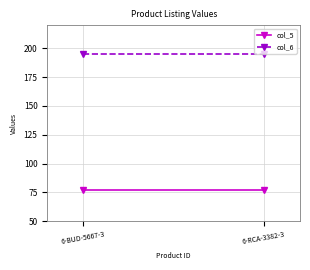

Reading left to right, transcribe all the data shown in this chart.

col_5: 77	77
col_6: 195	195